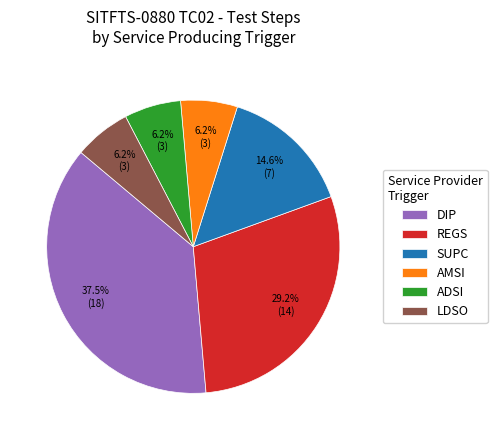

Does ADSI account for over 50% of the chart?

No